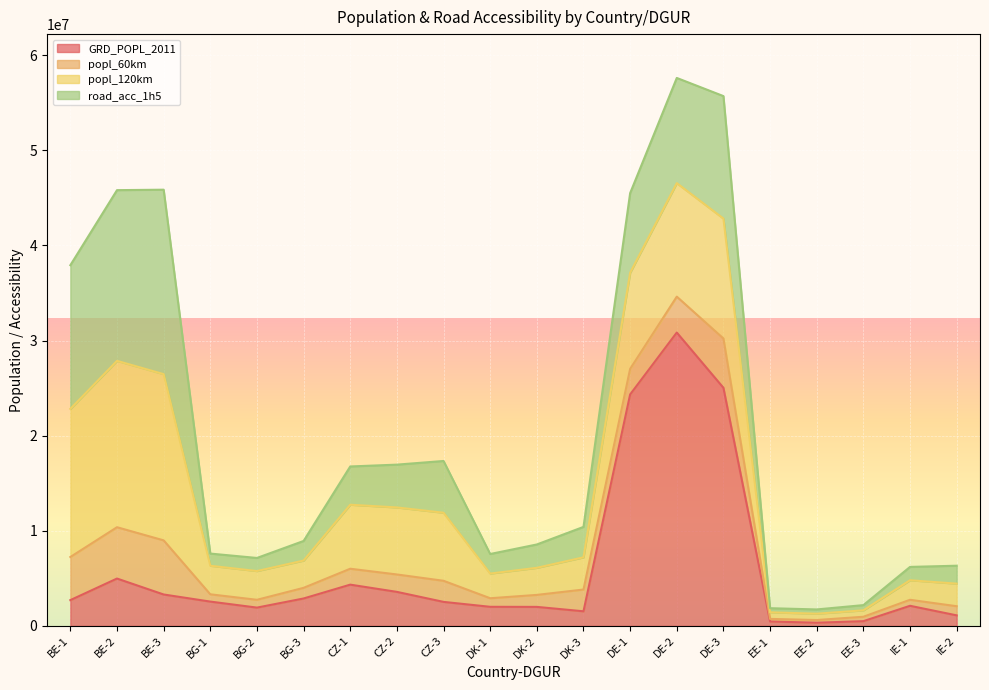

At how many categories does at least one series exceed 337739?

20